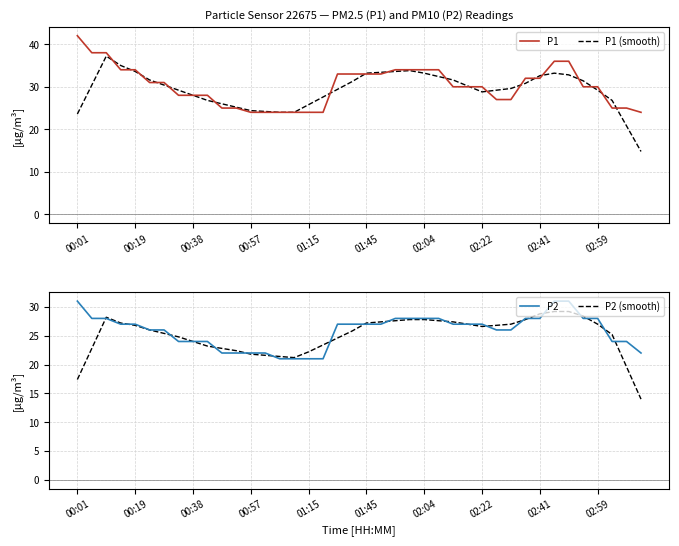

True or false: P1 (smooth) has more than 1 points higher than both neighbors.

True